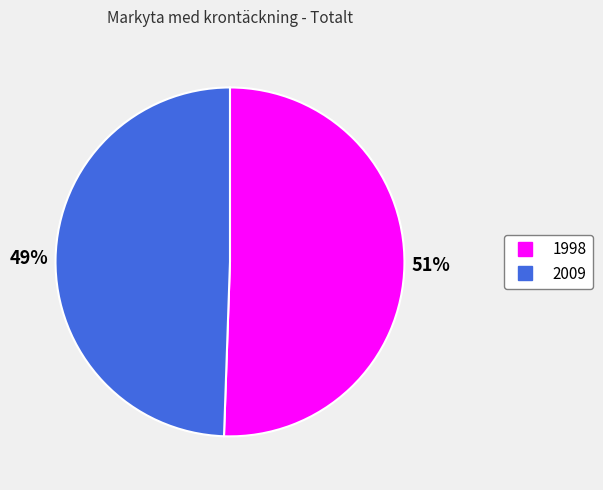

To the nearest percent, what is the average slice percentage?

50%